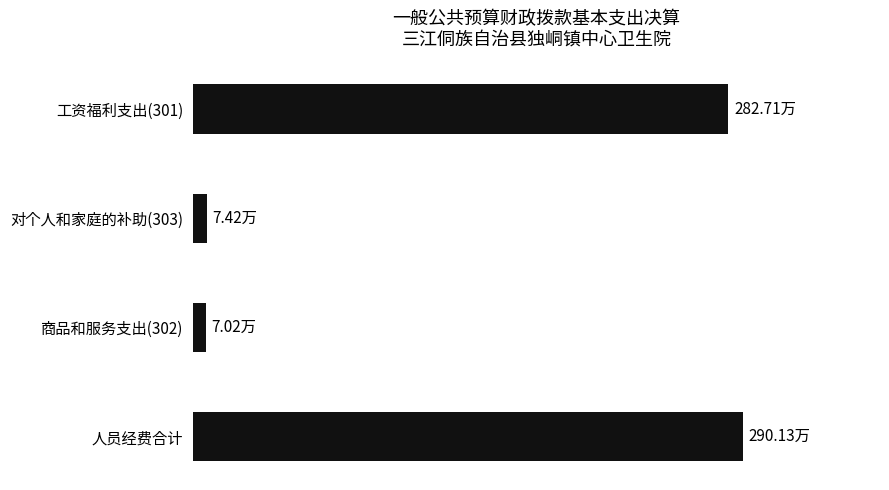

Are the bars horizontal?

Yes